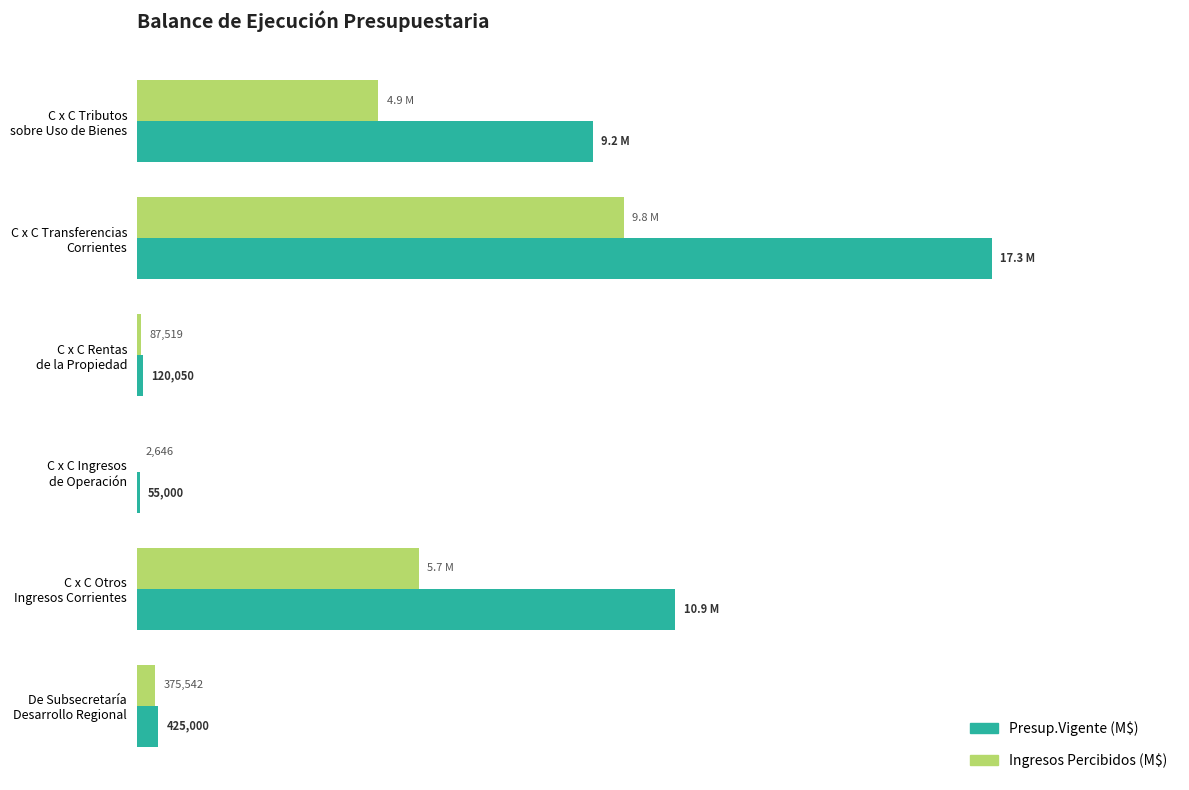

Reading left to right, transcribe all the data shown in this chart.

Presup.Vigente (M$): 9204650	17269800	120050	55000	10870700	425000
Ingresos Percibidos (M$): 4877384	9831961	87519	2646	5692964	375542